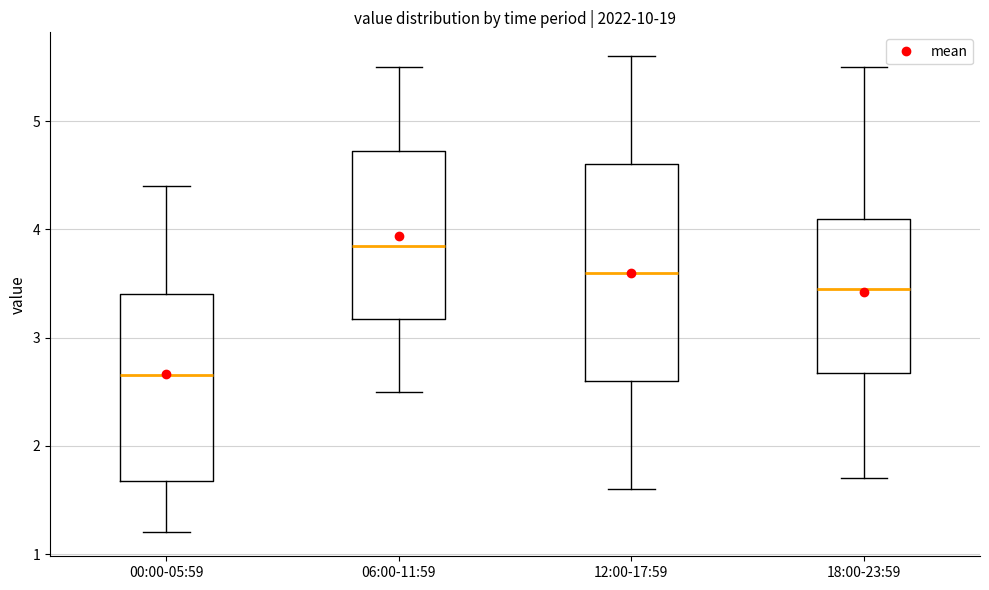

Comparing the boxes themselves (not the whiskers), which one is the tallest?

12:00-17:59